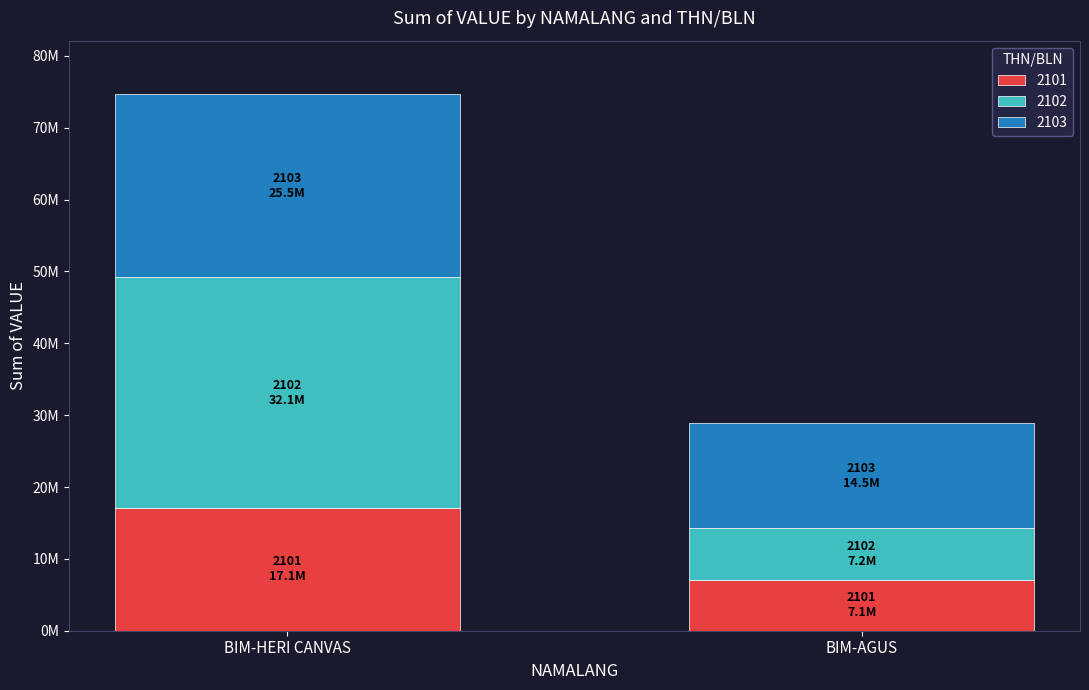

What is the label of the 2nd bar from the left?

BIM-AGUS